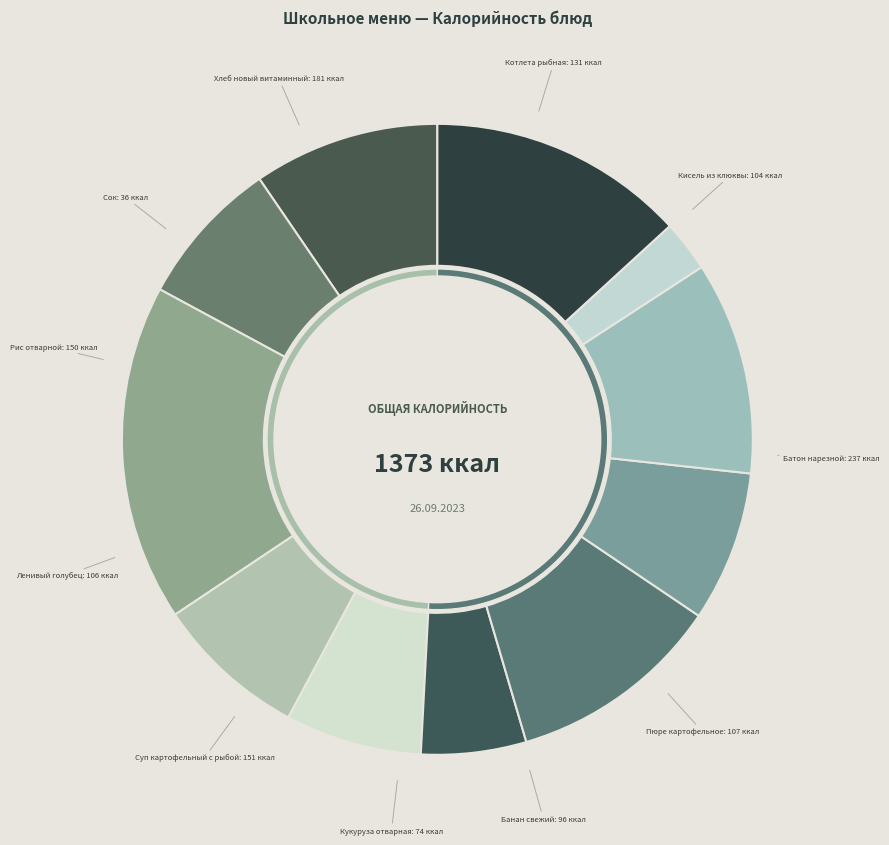

Approximately how many times larger is the value at Суп картофельный с рыбой compared to Батон нарезной?

0.6